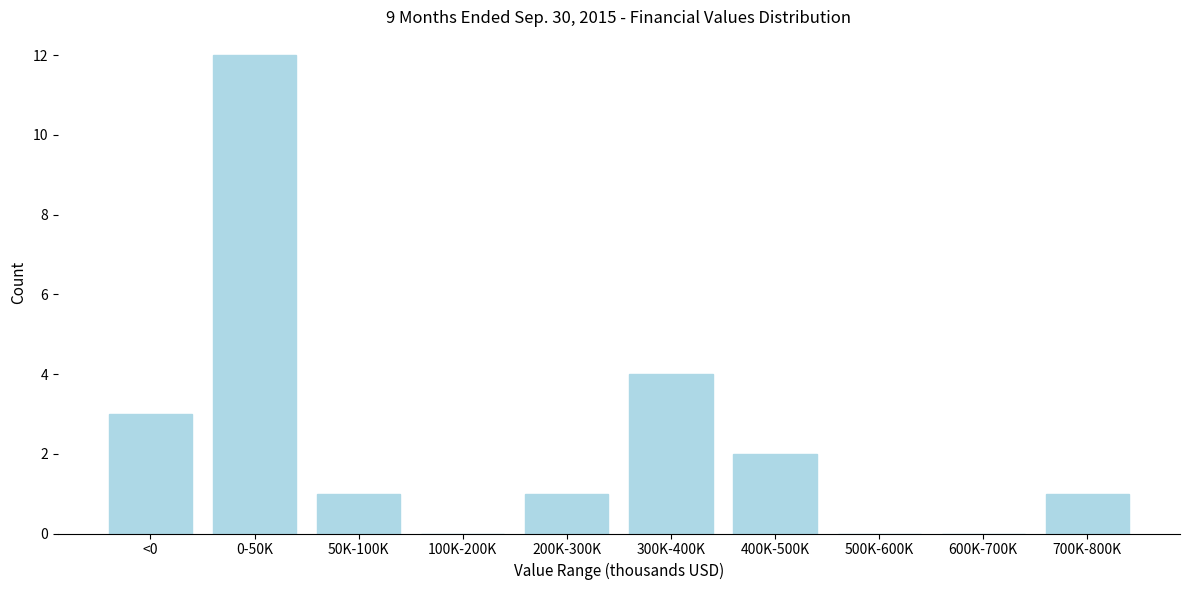

Reading left to right, list all the values displayed in this chart.

<0=3	0-50K=12	50K-100K=1	100K-200K=0	200K-300K=1	300K-400K=4	400K-500K=2	500K-600K=0	600K-700K=0	700K-800K=1